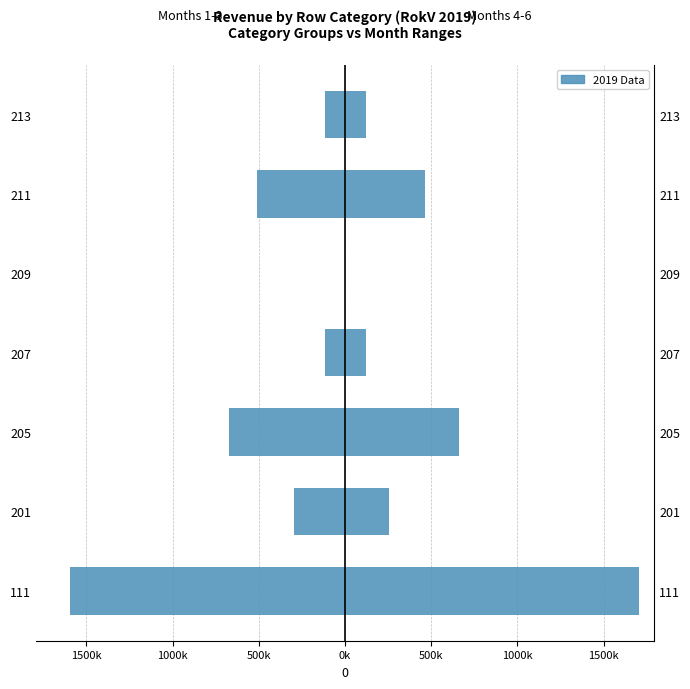

How many categories are shown in the chart?

7